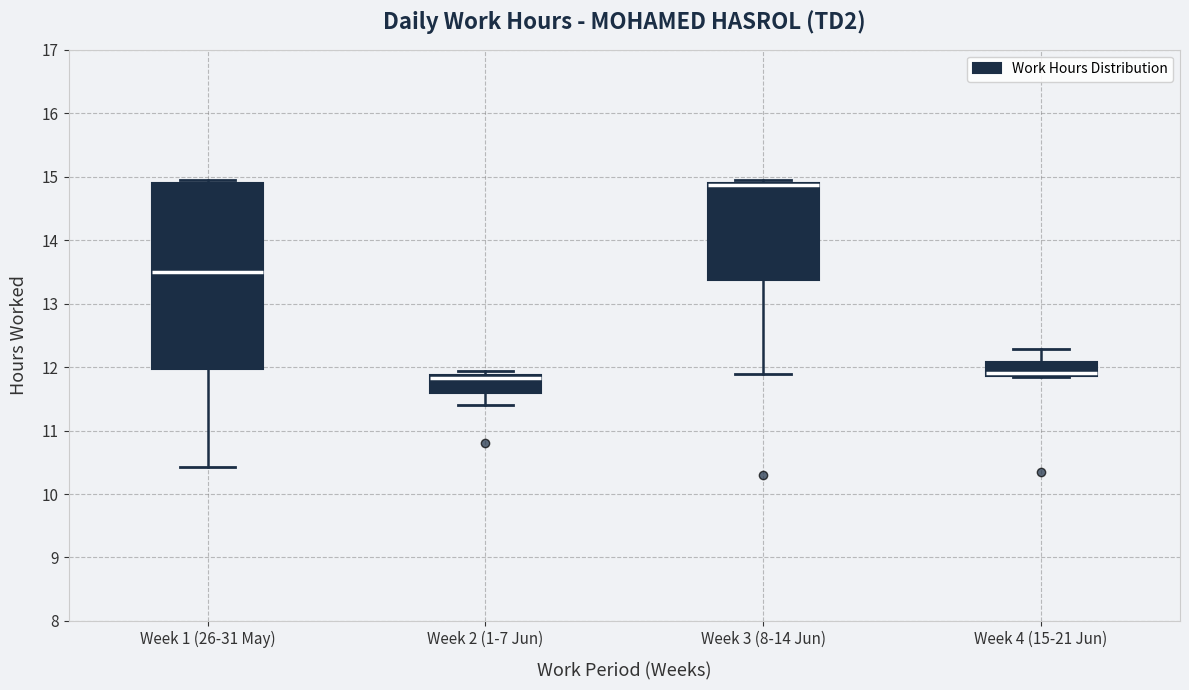

Reading left to right, read every box against the y-axis: the position of its median line, the range the box covers, and the ends of its whiskers. The values are not printed on the chart, so give them approximately, as read against the axis.

Week 1 (26-31 May): median 13.5, box 12.0 to 14.9, whiskers 10.4 to 15.0
Week 2 (1-7 Jun): median 11.8, box 11.6 to 11.9, whiskers 11.4 to 11.9 (just above the box's upper edge)
Week 3 (8-14 Jun): median 14.9 (drawn on the box's upper edge), box 13.4 to 14.9, whiskers 11.9 to 15.0
Week 4 (15-21 Jun): median 11.9 (just above the box's lower edge), box 11.9 to 12.1, whiskers 11.9 to 12.3